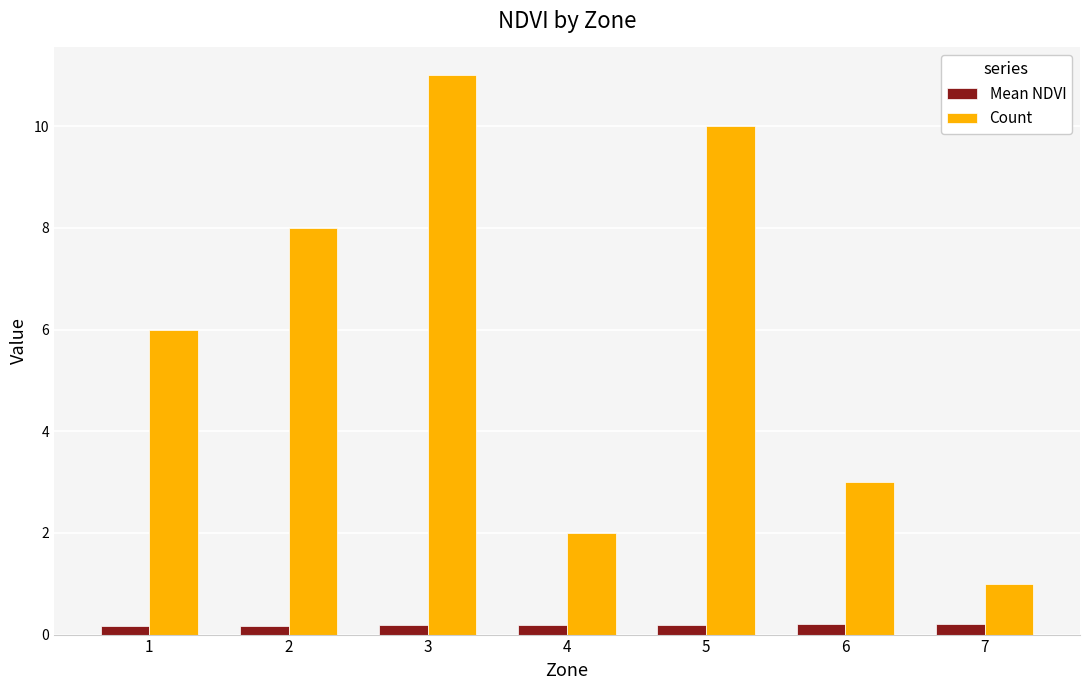

What is the smallest value displayed?

0.2